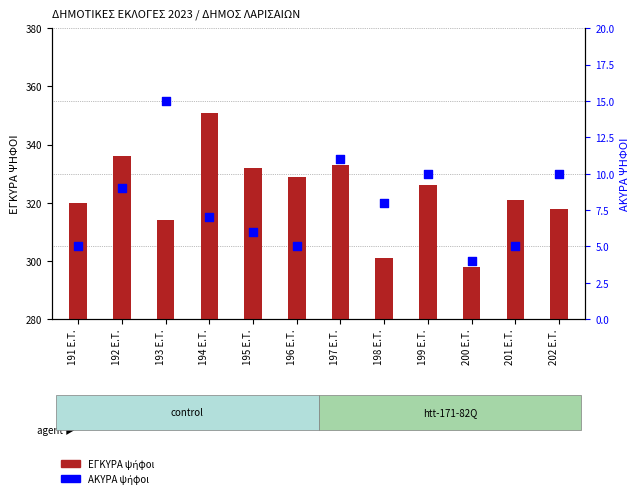

At which category is the sum across all series the highest?

194 E.T.